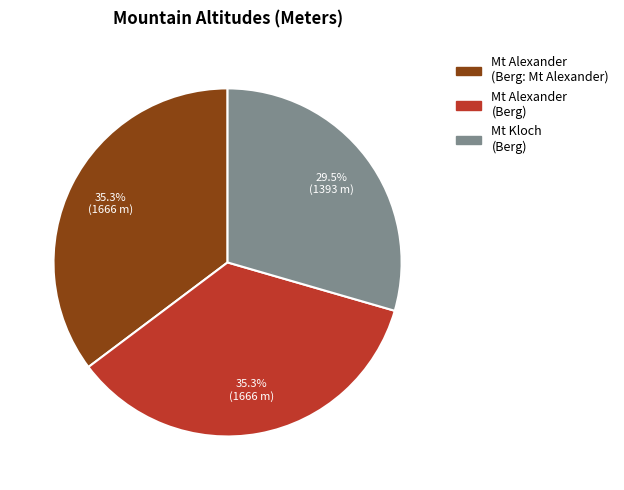

Does any single category account for the majority?

No